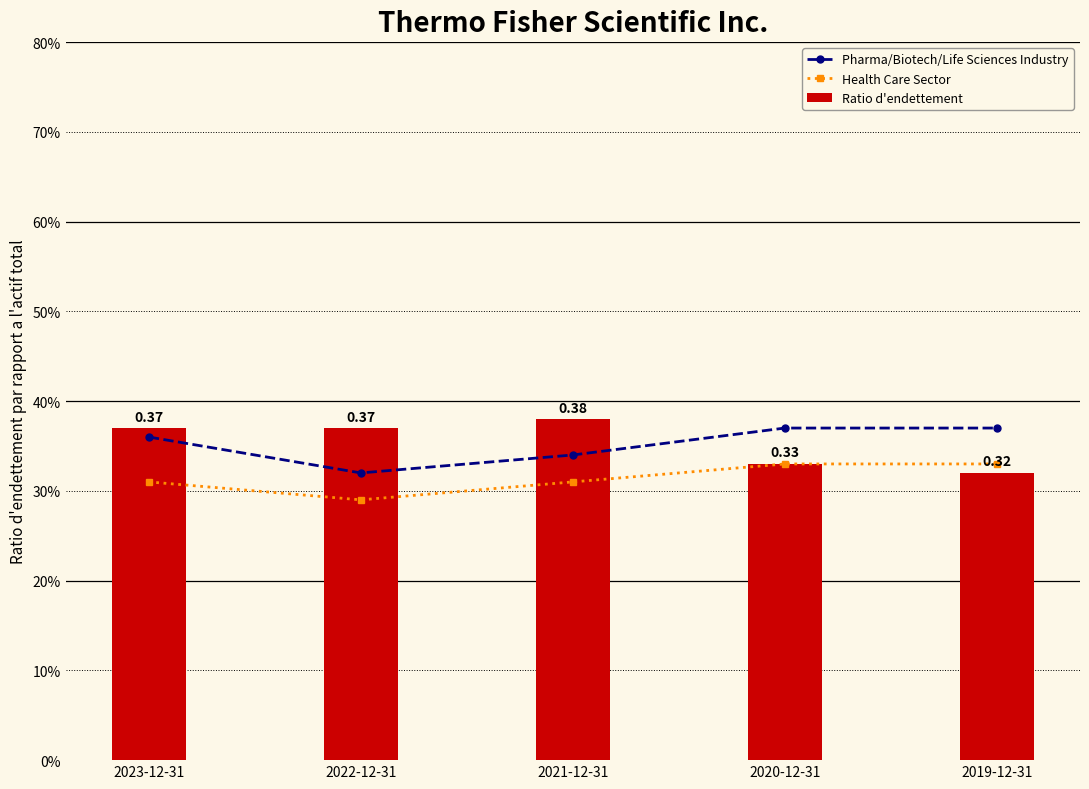

Are the bars horizontal?

No